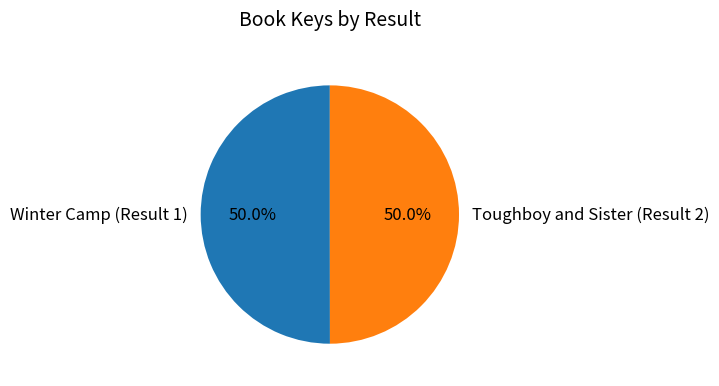

Count the number of slices in the pie.

2